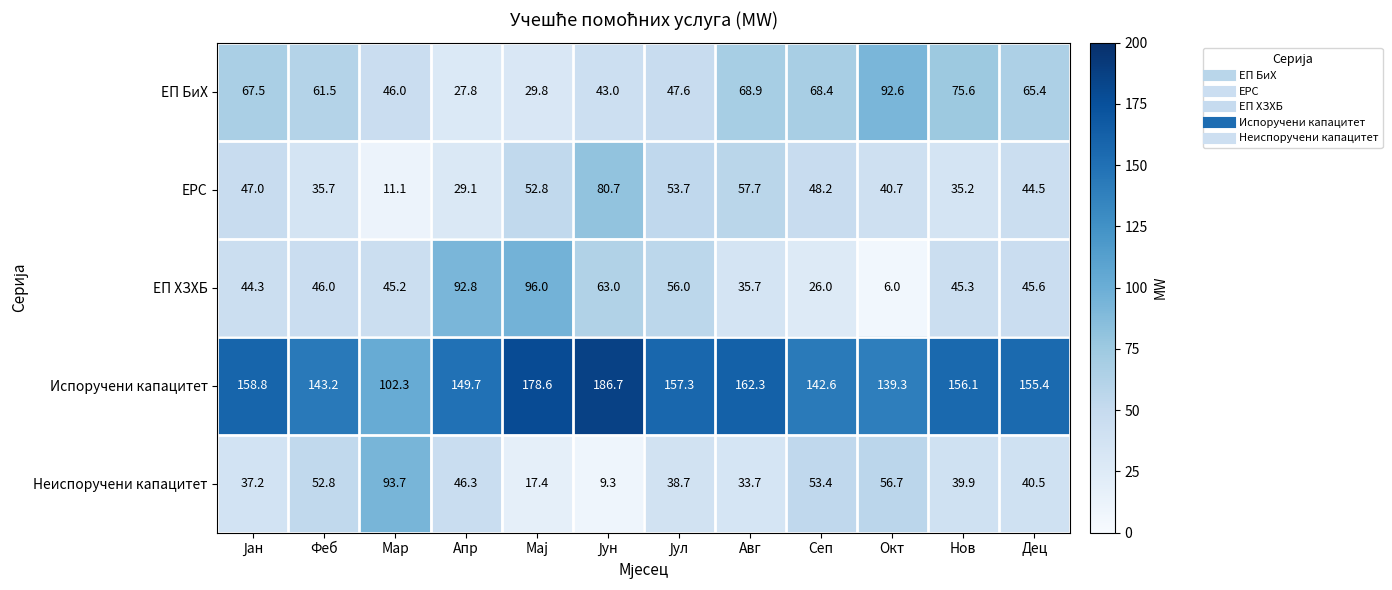

What value does the Неиспоручени капацитет series have at Нов?

39.9